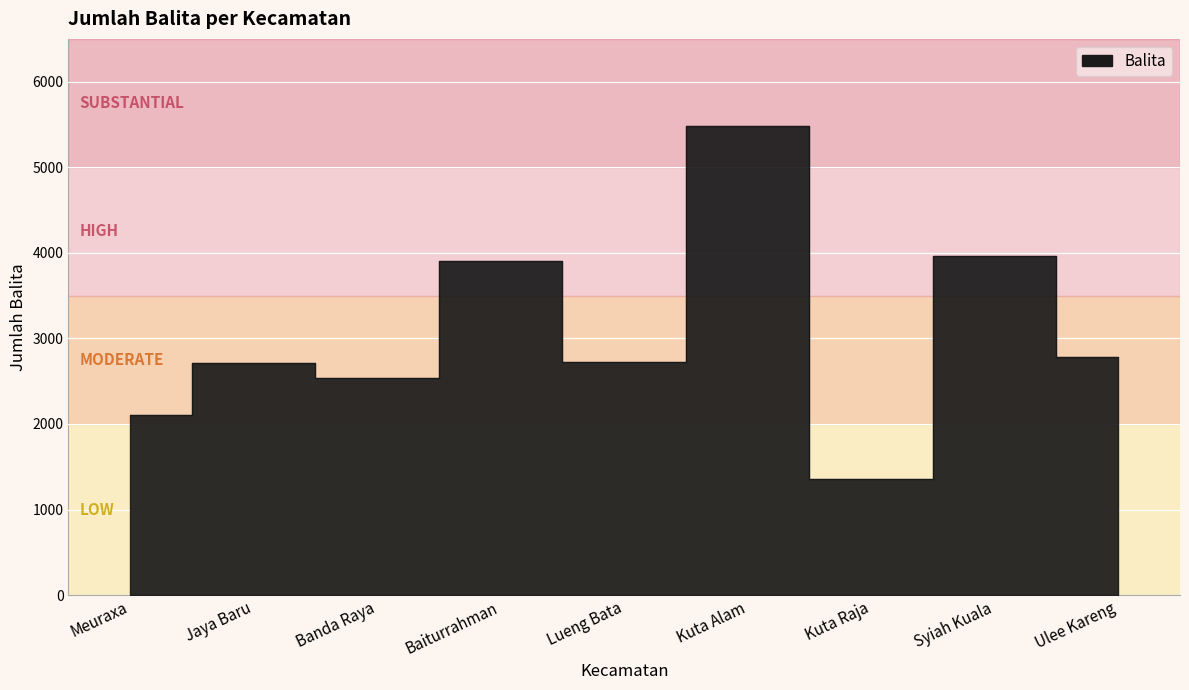

Reading left to right, transcribe all the data shown in this chart.

2102	2711	2543	3904	2722	5486	1357	3959	2788